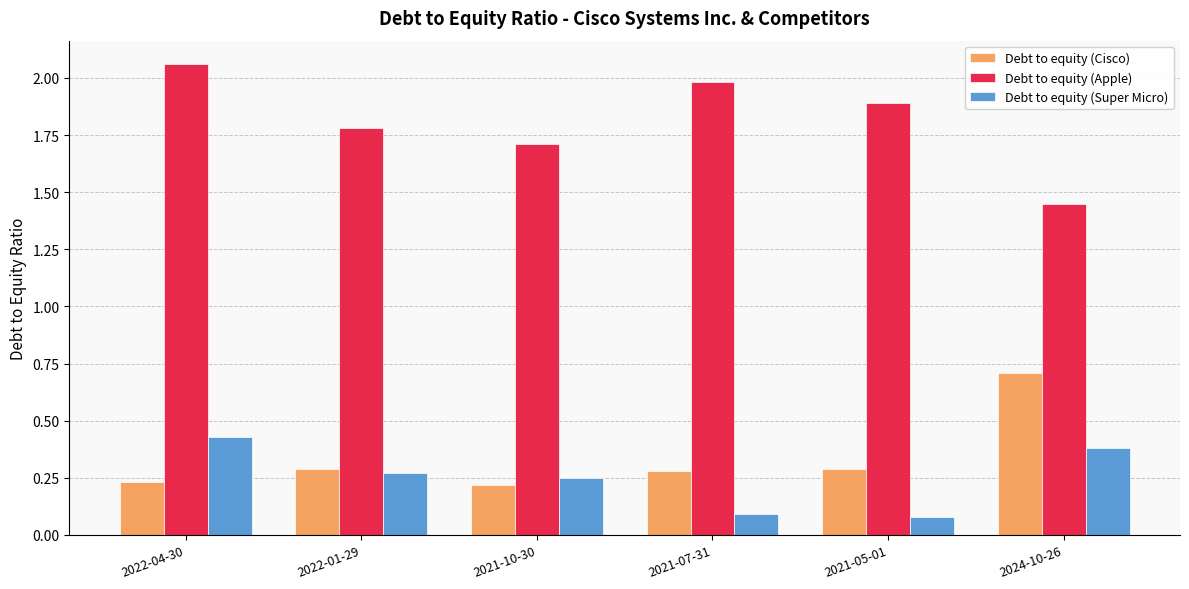

What is the label of the 3rd bar from the left?

2021-10-30